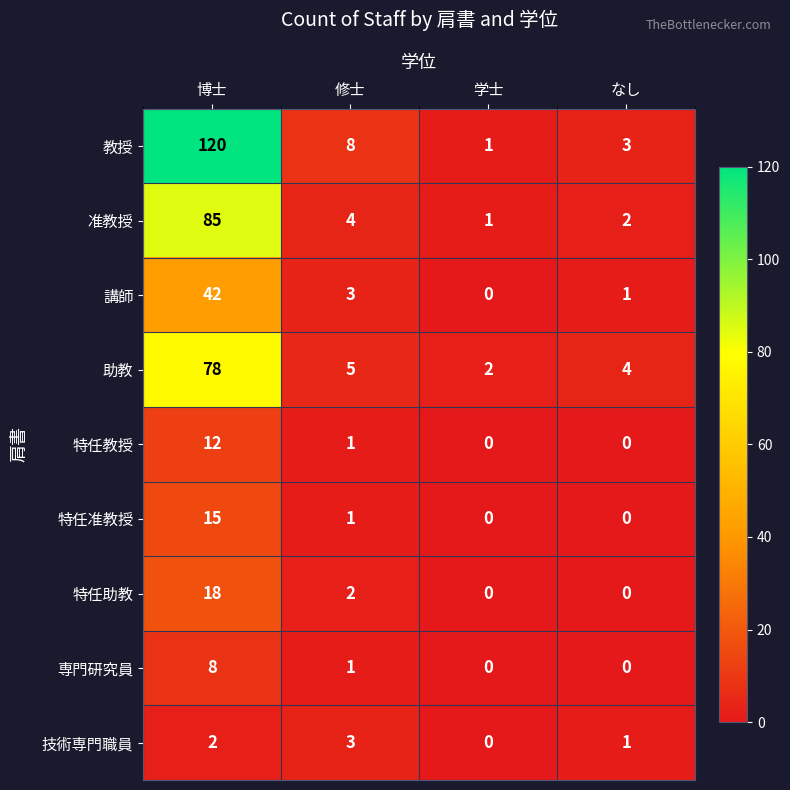

Between 博士 and 修士, which series saw the biggest shift?

教授